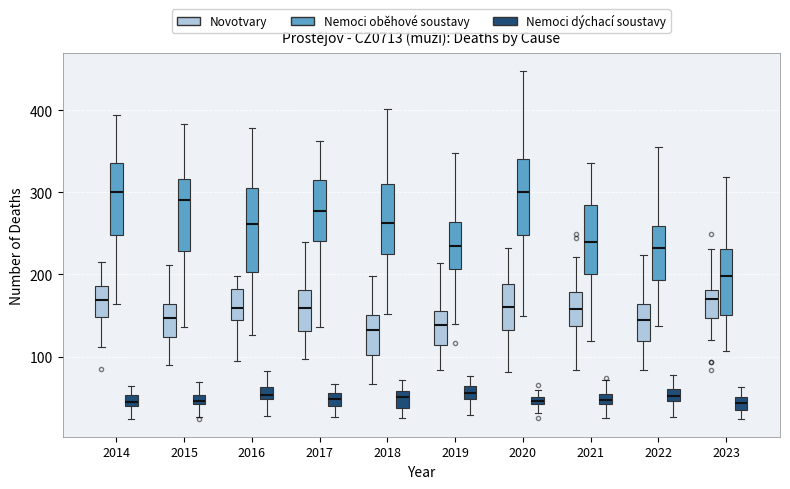

Which box is the tallest, from its lower edge to its upper edge?

2016 (Nemoci oběhové soustavy)